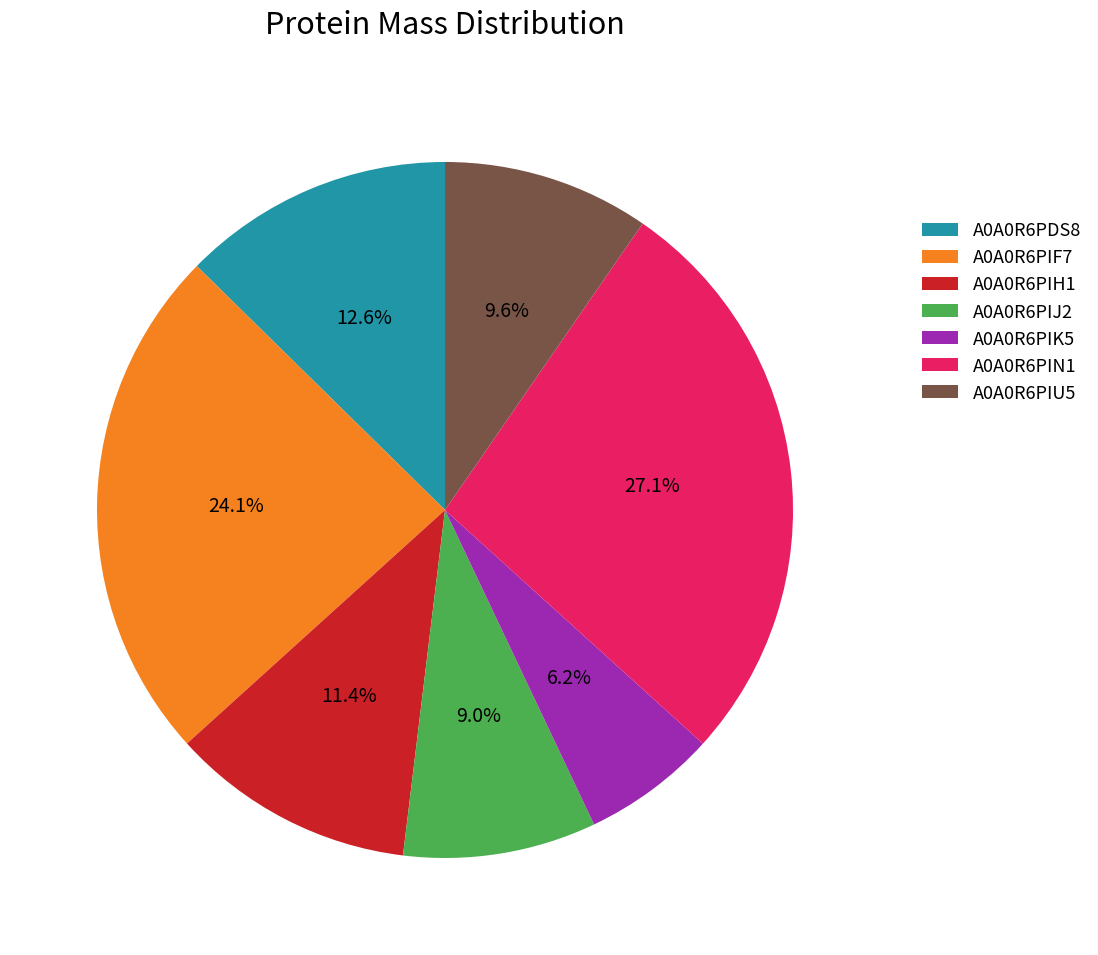

Is there a majority slice in this chart?

No